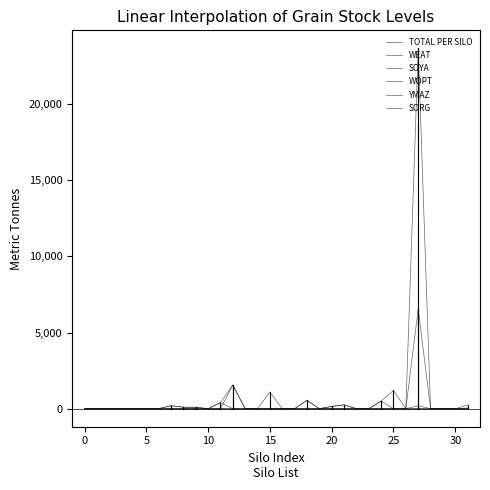

Does the chart display data point markers on the line(s)?

No